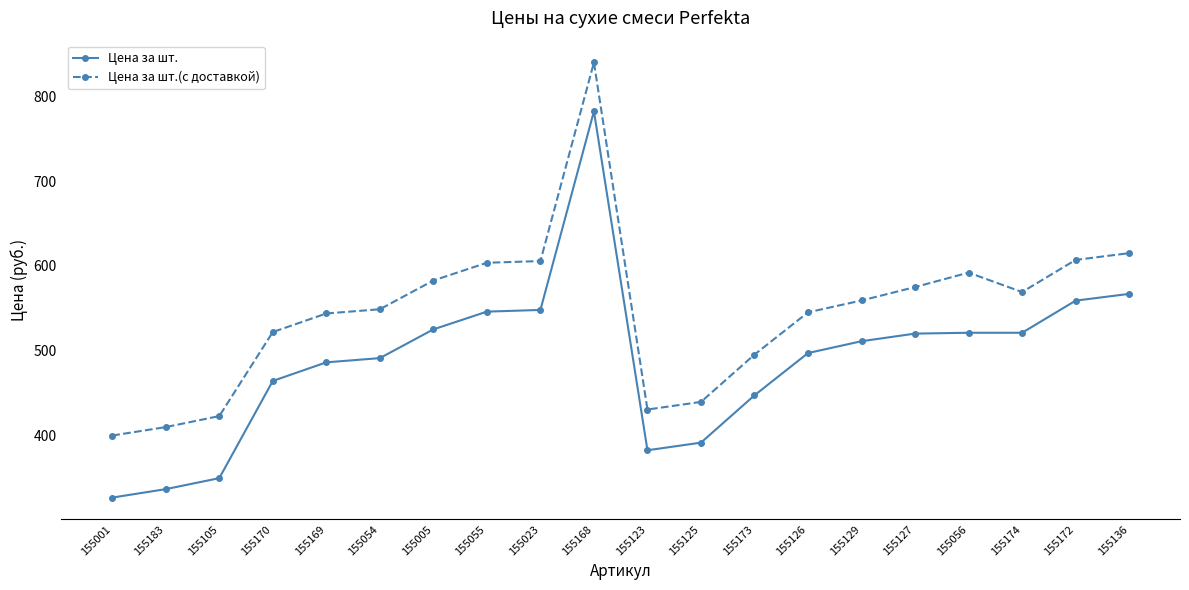

What is the sum of all Цена за шт. values?

9770.0